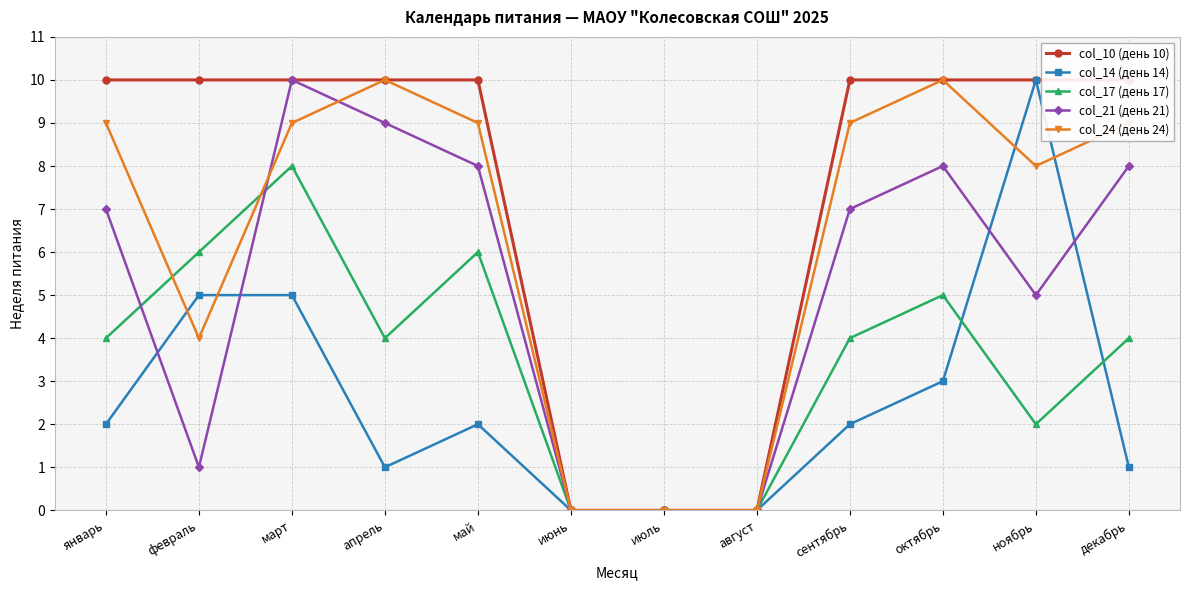

Where is col_21 (день 21) nearest to the value 5?

ноябрь